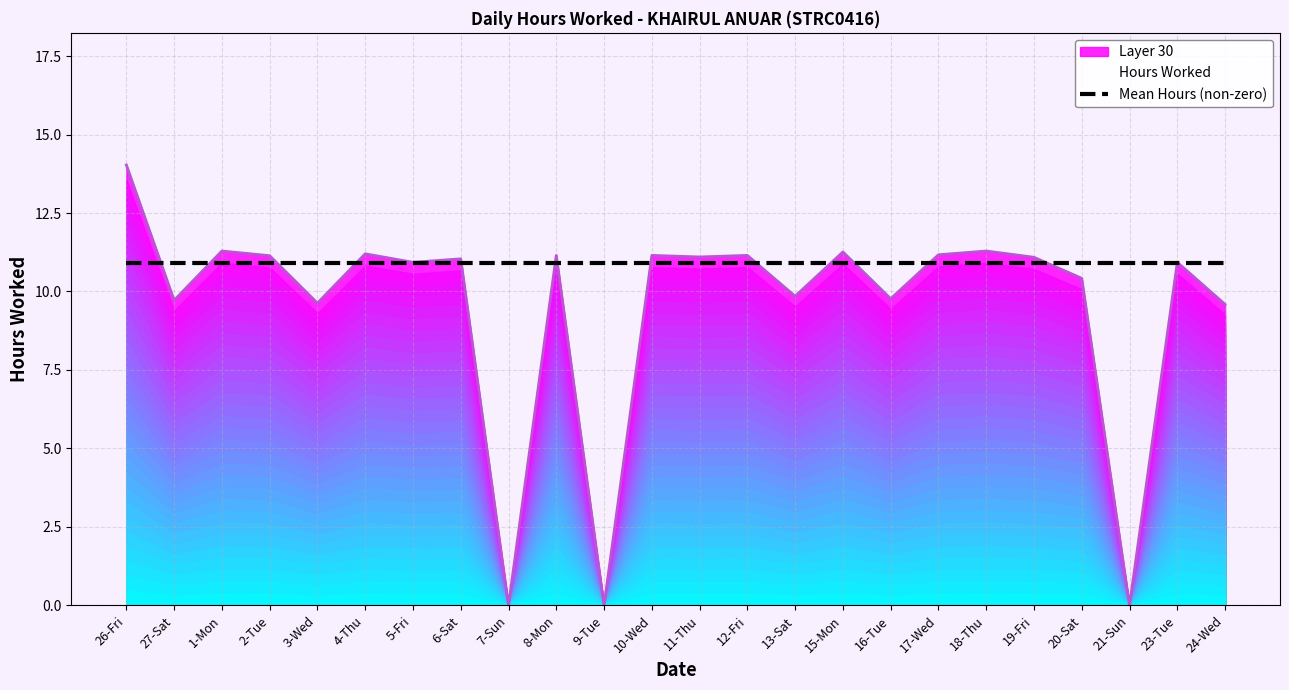

True or false: the data has more than 2 interior local peaks.

True